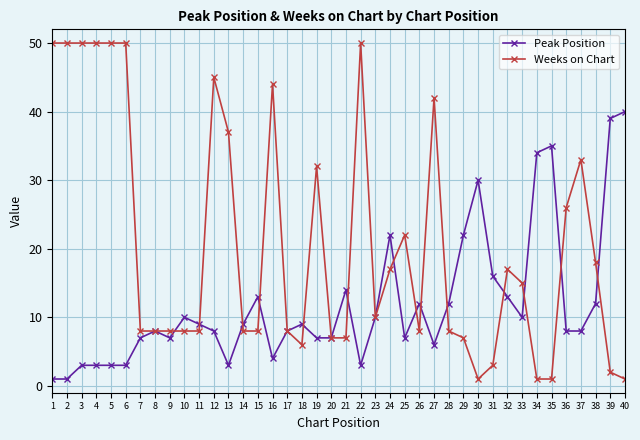

Rank the series at 5 from highest to lowest value.

Weeks on Chart, Peak Position